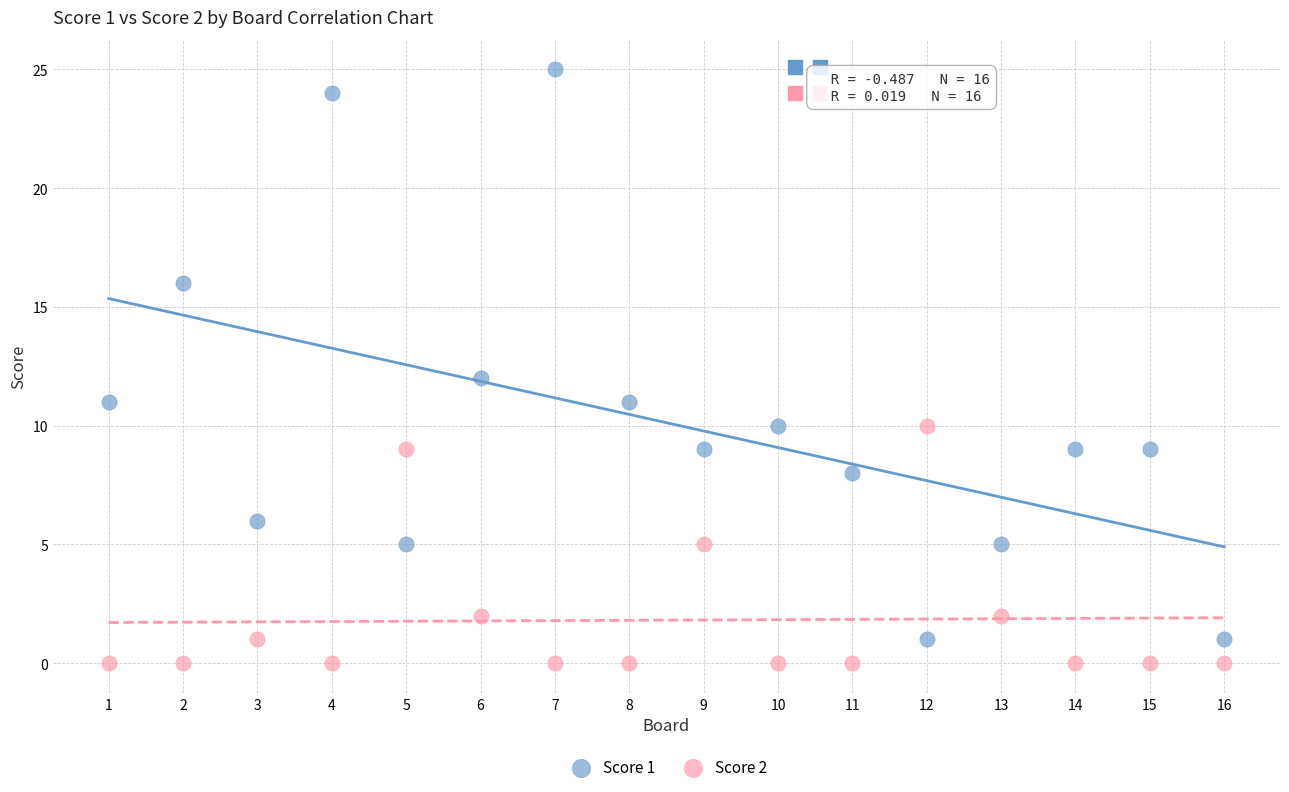

Which series contains the lowest Y value?

Score 2